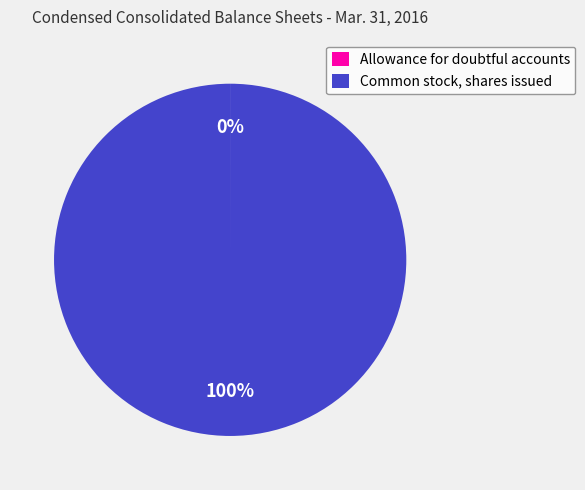

The Common stock, shares issued slice represents 94% of the pie. True or false?

False